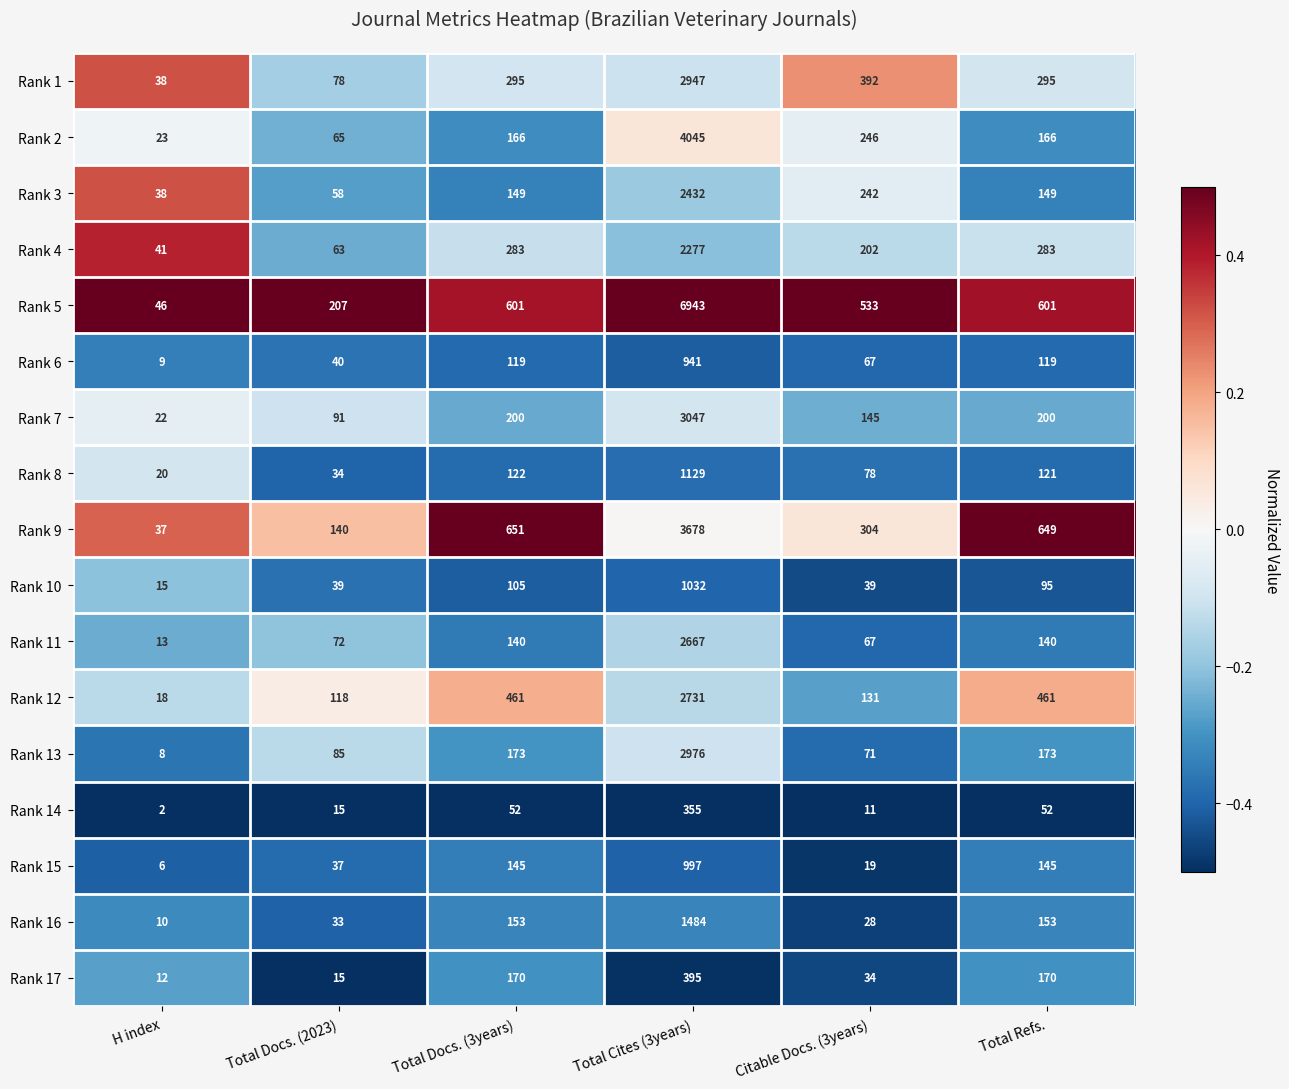

Read the Rank 5 value at Total Cites (3years), to the nearest 50.

6950